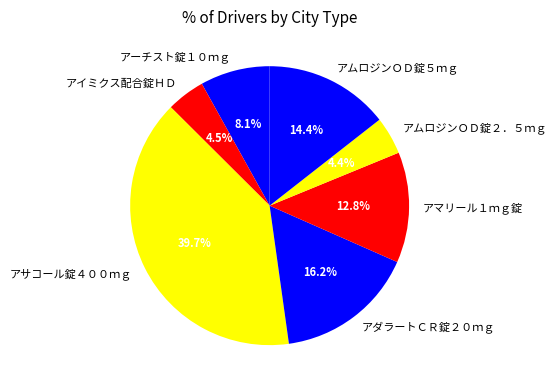

What is the largest slice in the pie chart?

アサコール錠４００ｍｇ